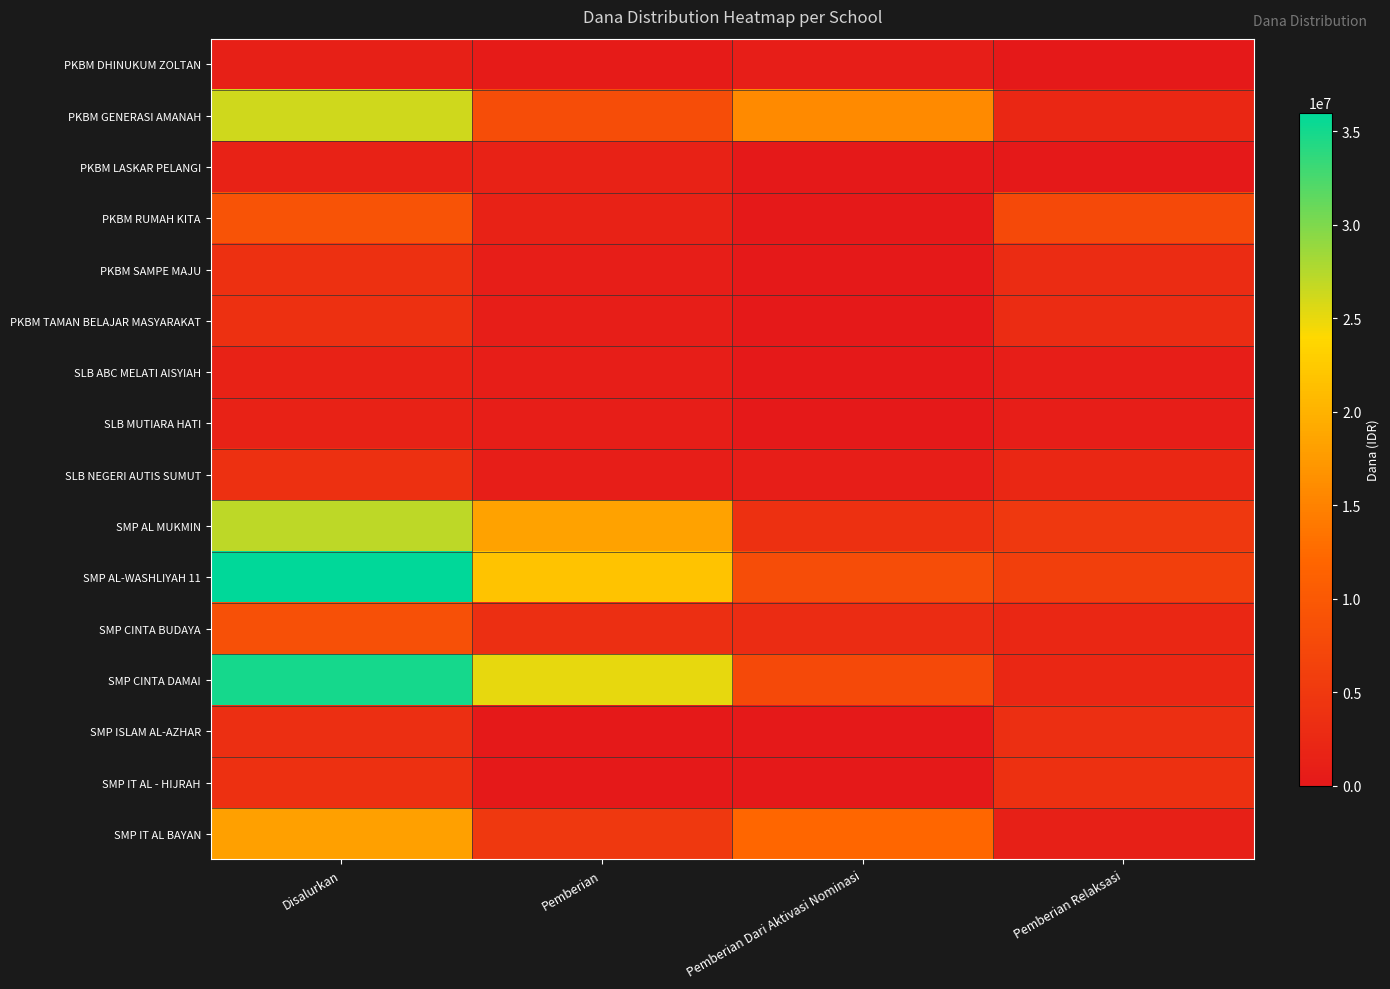

Which series has the largest range (max minus min)?

SMP CINTA DAMAI